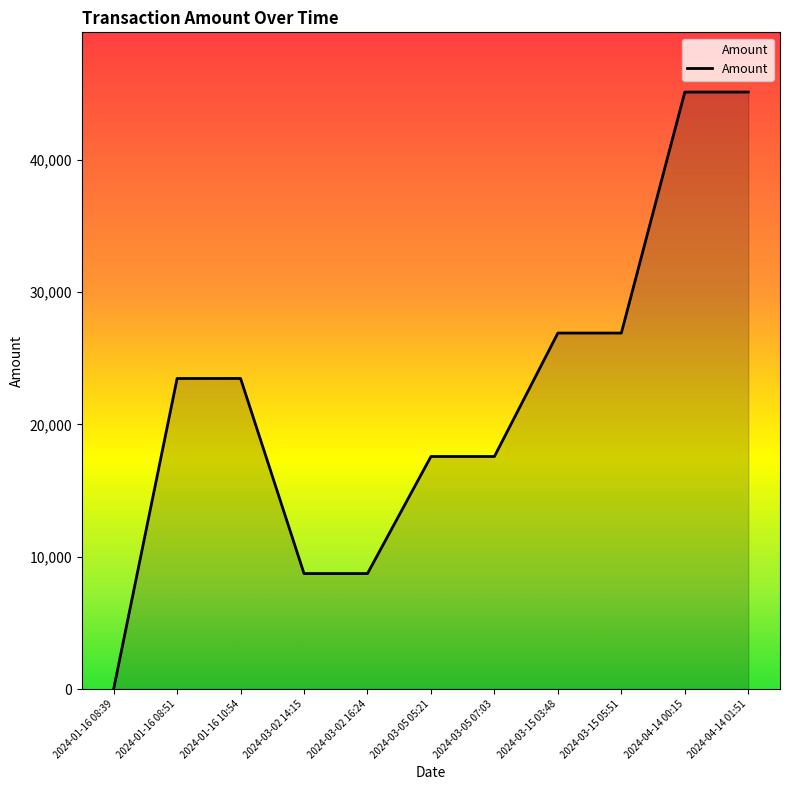

What is the approximate value at 2024-01-16 08:39?

3.0